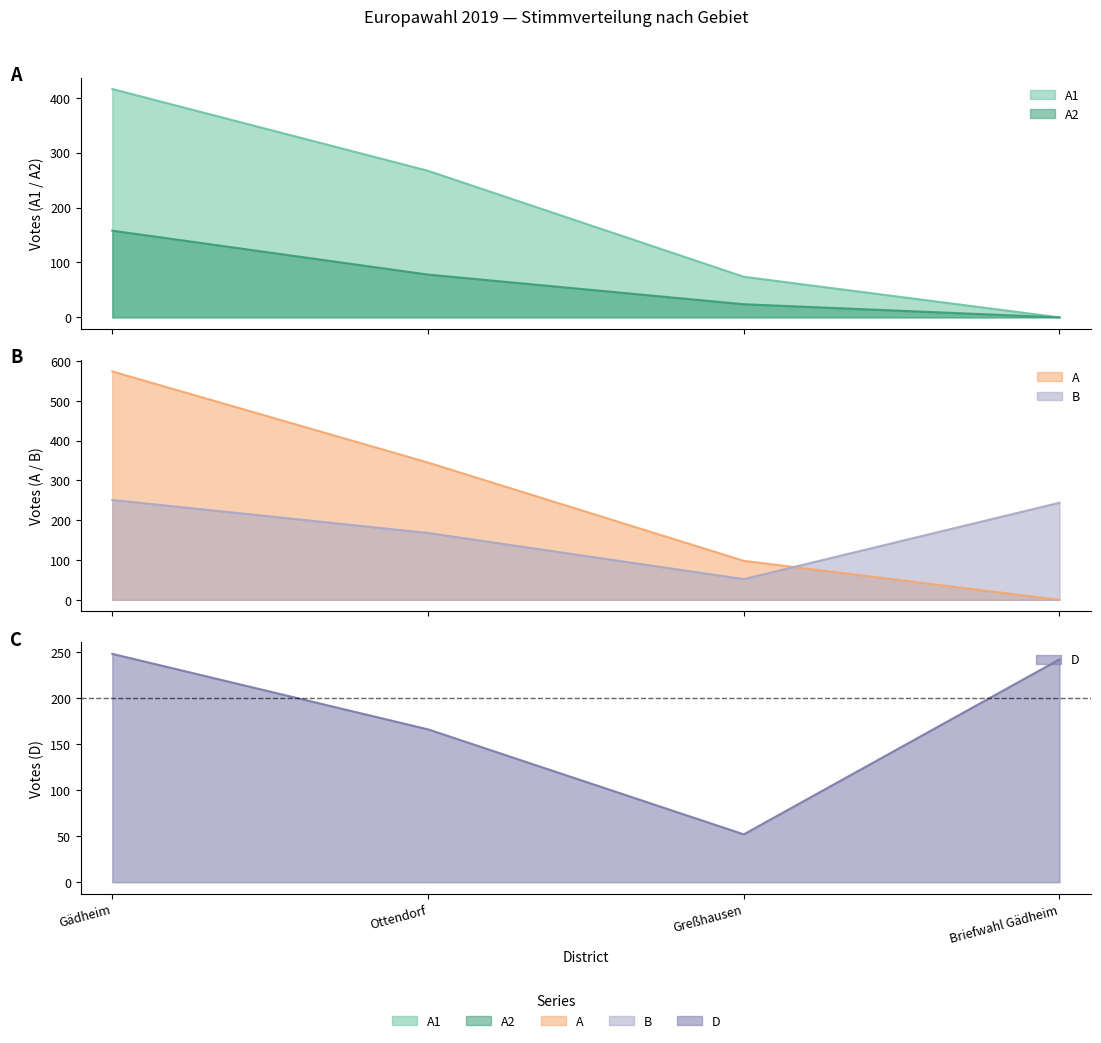

True or false: A and A1 cross at least once.

False